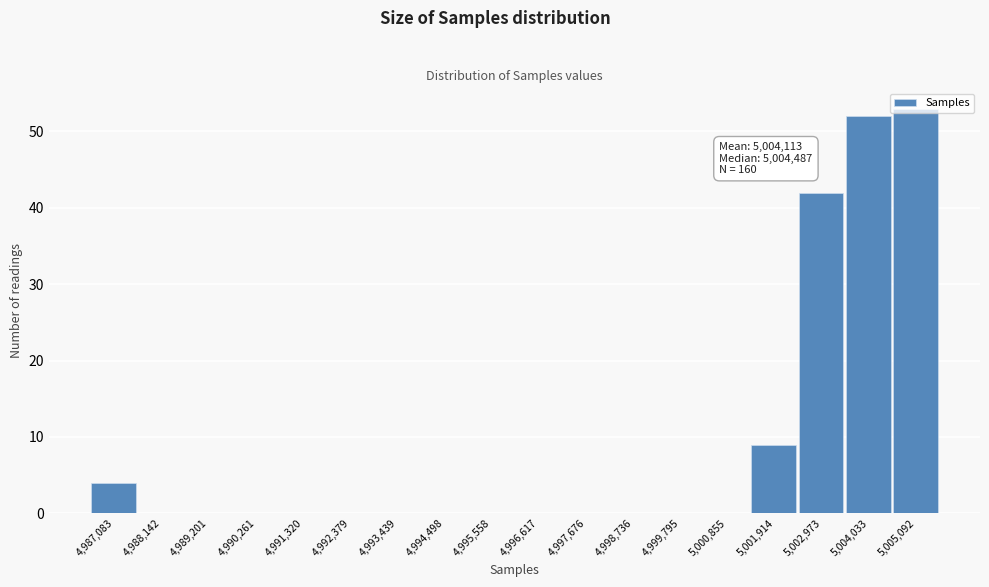

What is the sum of all values?

160